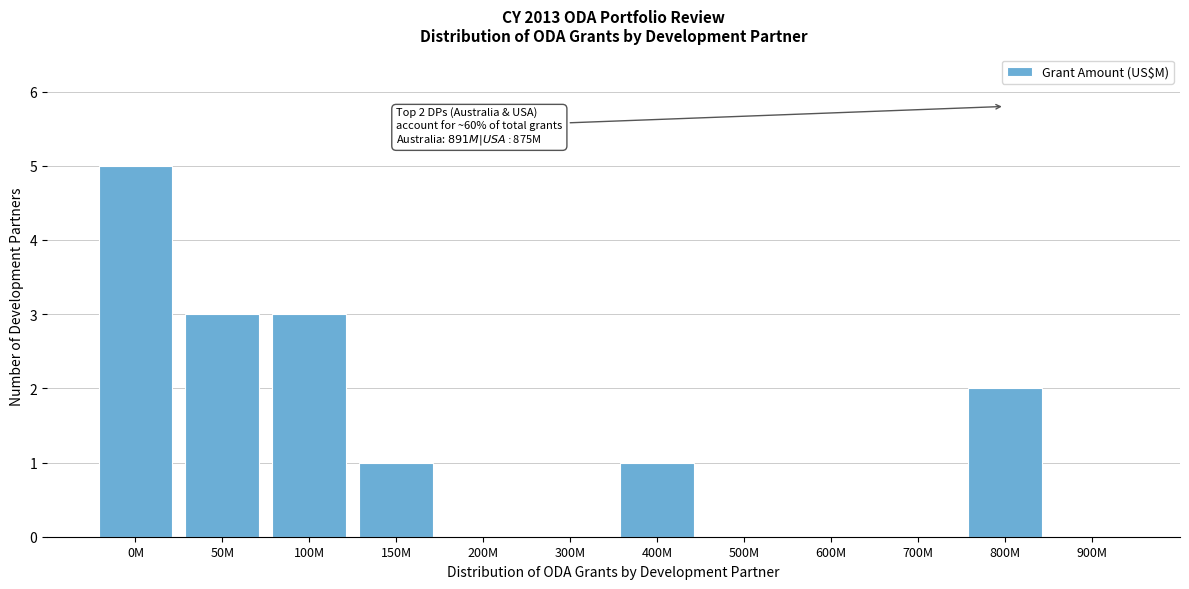

Reading right to left, transcribe all the data shown in this chart.

900M=0	800M=2	700M=0	600M=0	500M=0	400M=1	300M=0	200M=0	150M=1	100M=3	50M=3	0M=5